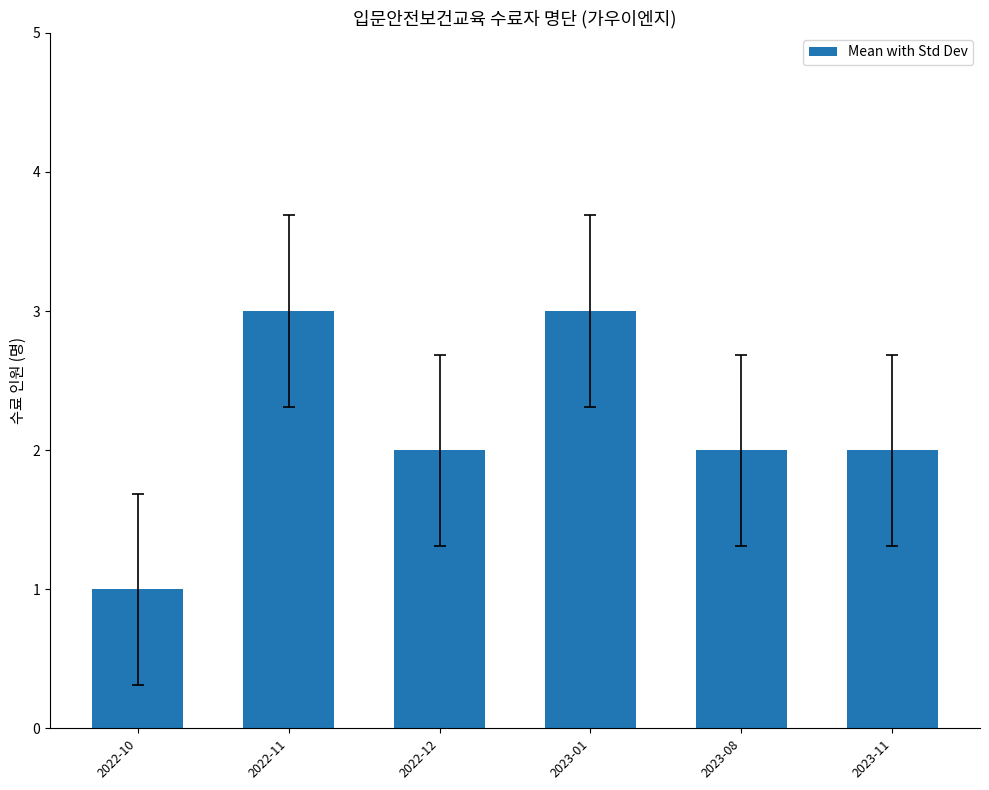

Approximately how many times larger is the value at 2023-01 compared to 2022-10?

3.0